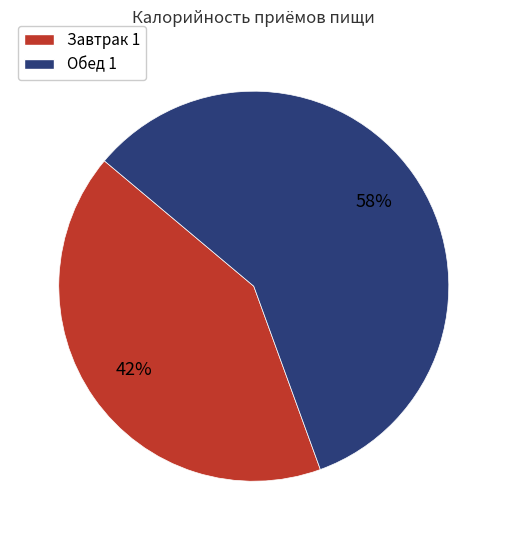

How many segments does this pie chart have?

2